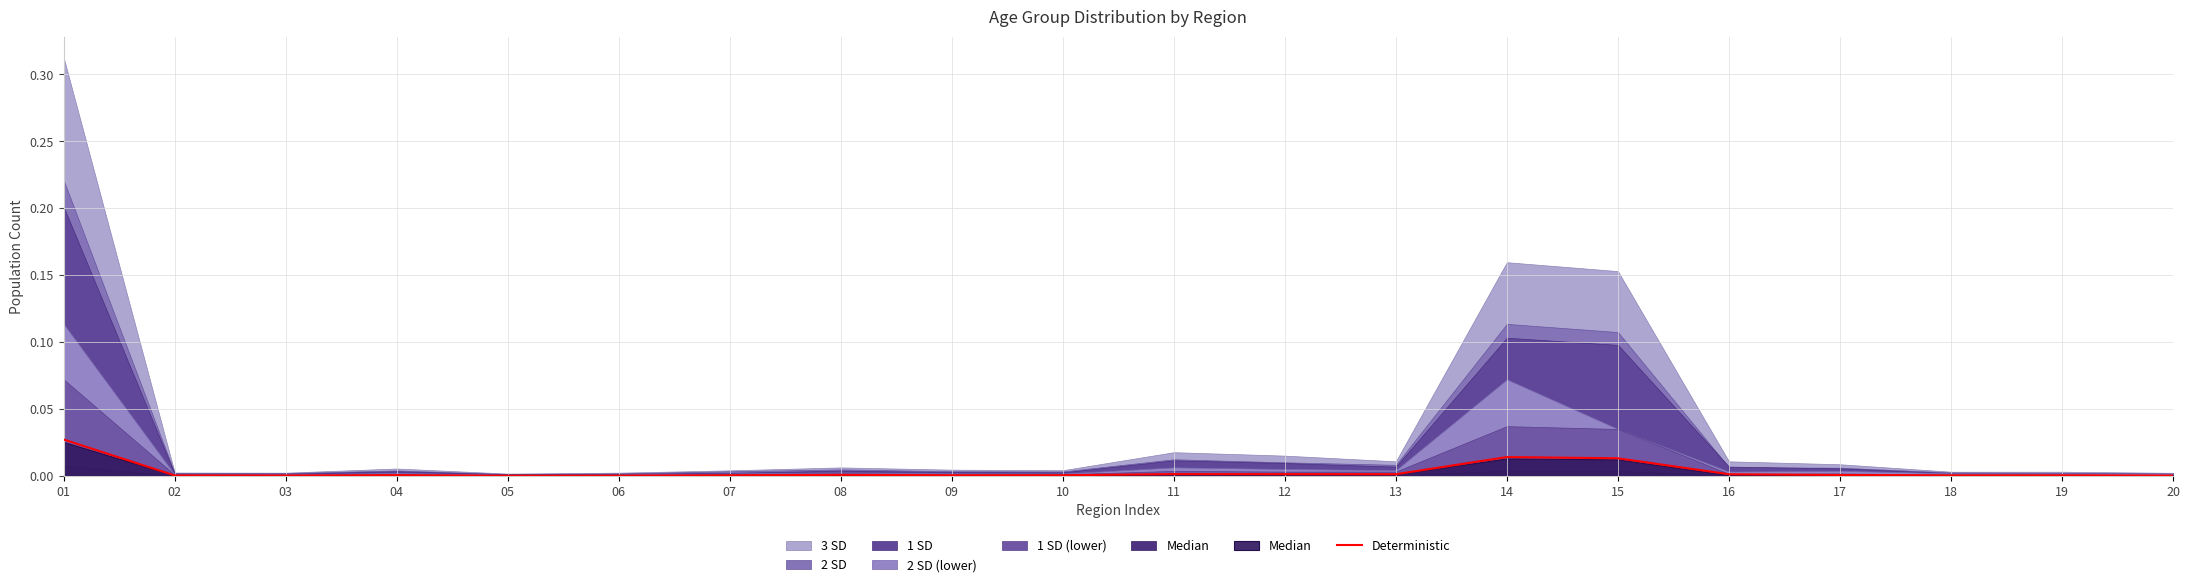

List the labels in order of value, largest first.

01, 14, 15, 11, 12, 13, 16, 08, 17, 04, 10, 09, 07, 19, 18, 02, 03, 20, 06, 05